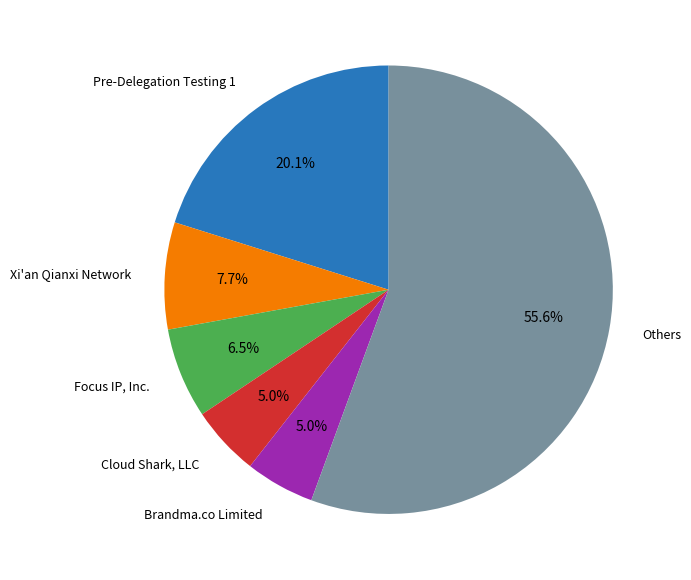

Is there any slice that represents more than half of the pie?

Yes